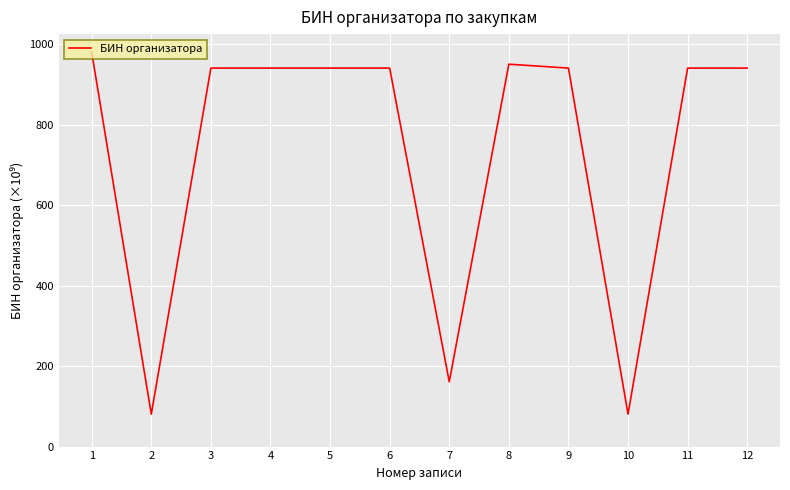

Does the chart have visible grid lines?

Yes